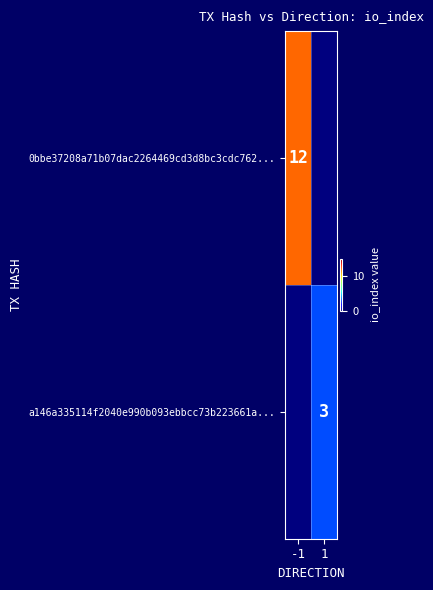

Which has a higher value, -1 or 1?

-1